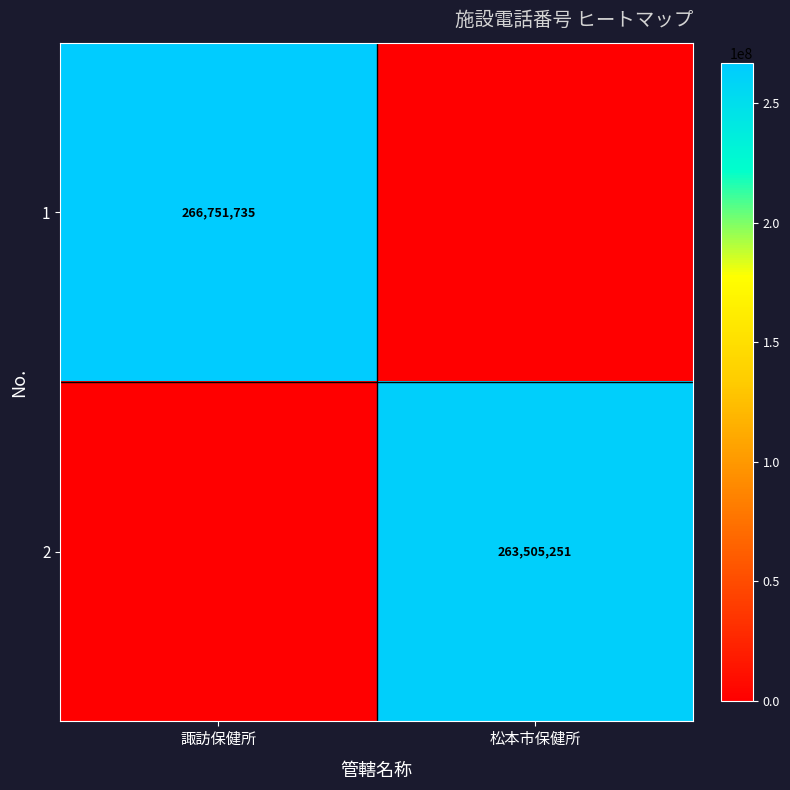

Is it true that 2 equals 263505251 at 松本市保健所?

True